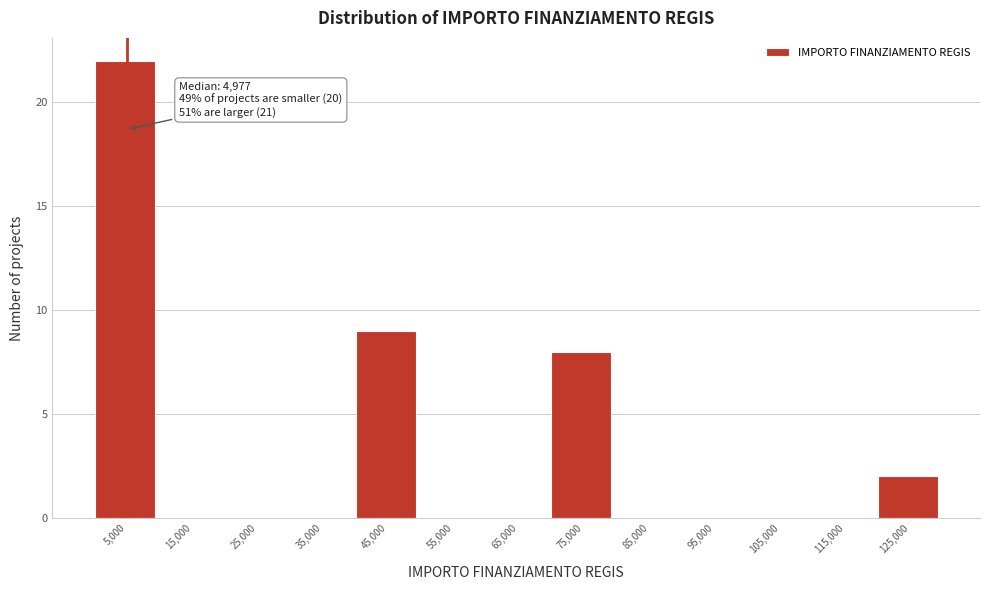

Over which range of the x-axis is the bar tallest?

0 to 10000